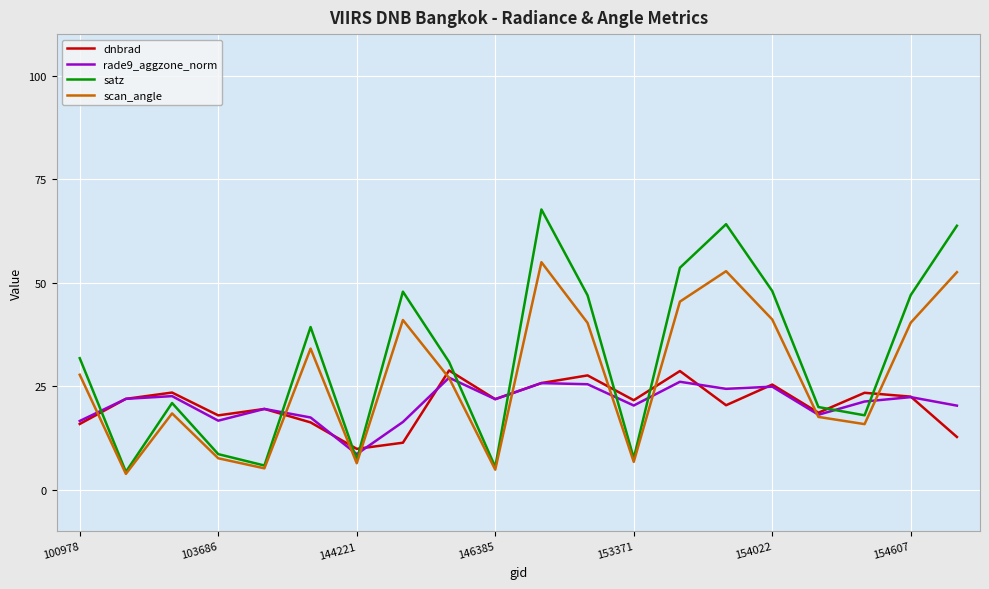

Count the number of categories in the chart.

20